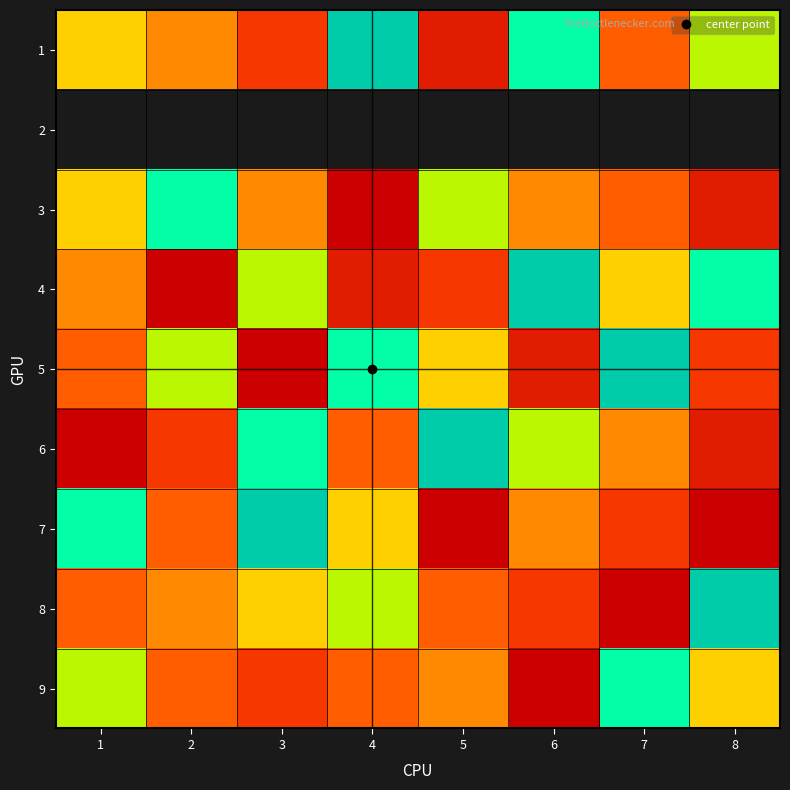

Which has a higher value, 6 or 3?

6